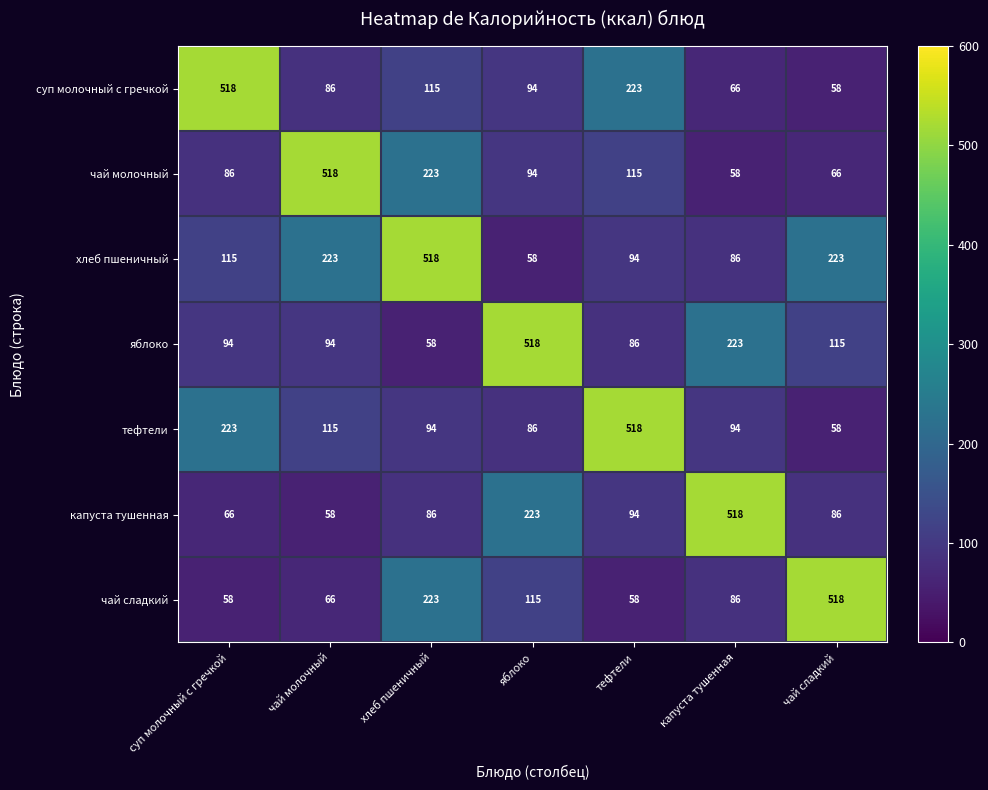

The чай молочный series shows 397 at хлеб пшеничный. True or false?

False